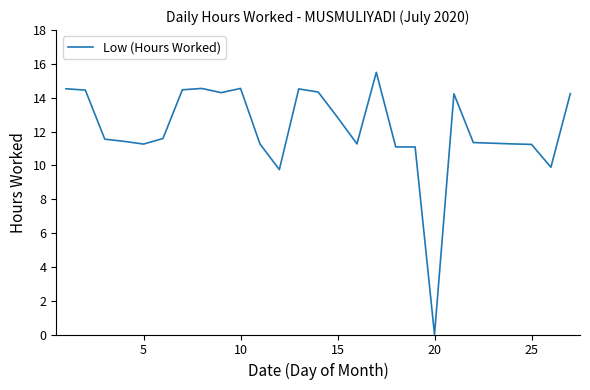

What is the difference between the maximum and minimum values?

15.5